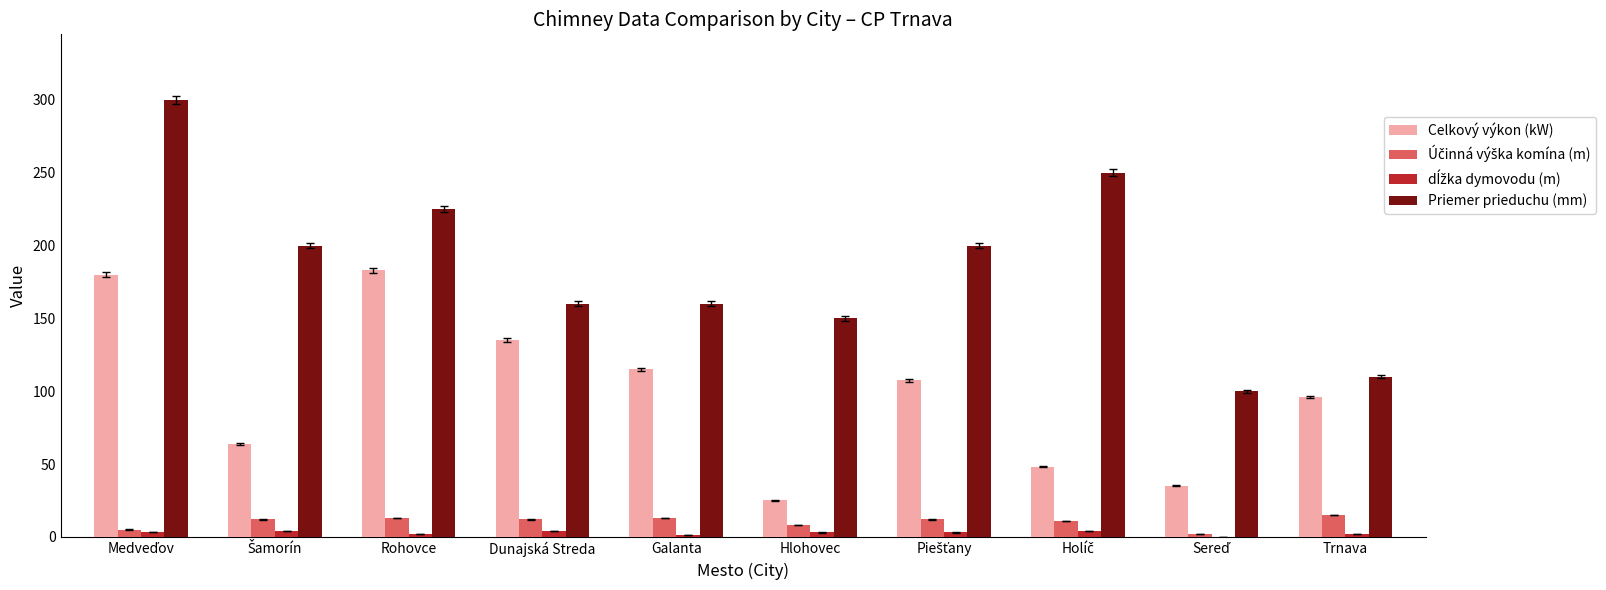

Which series has the largest total across all categories?

Priemer prieduchu (mm)